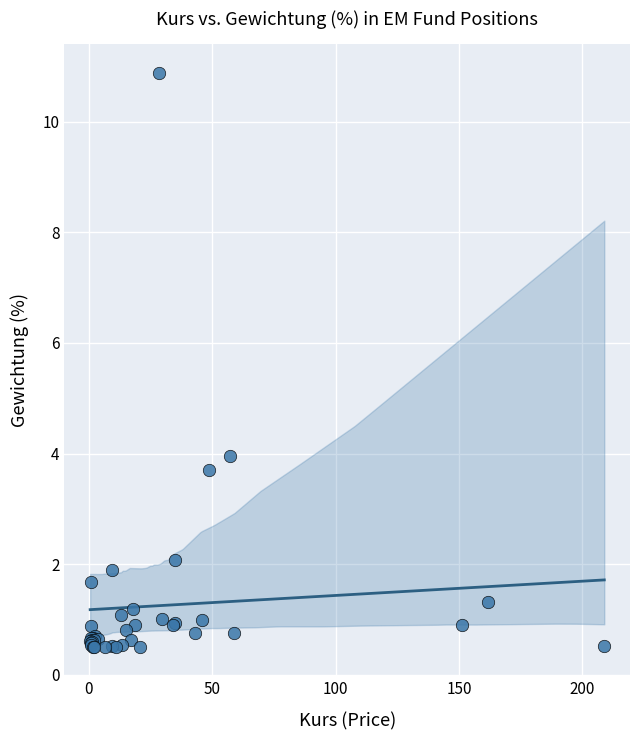

What Y value in the scatter plot is closest to 5?

4.0